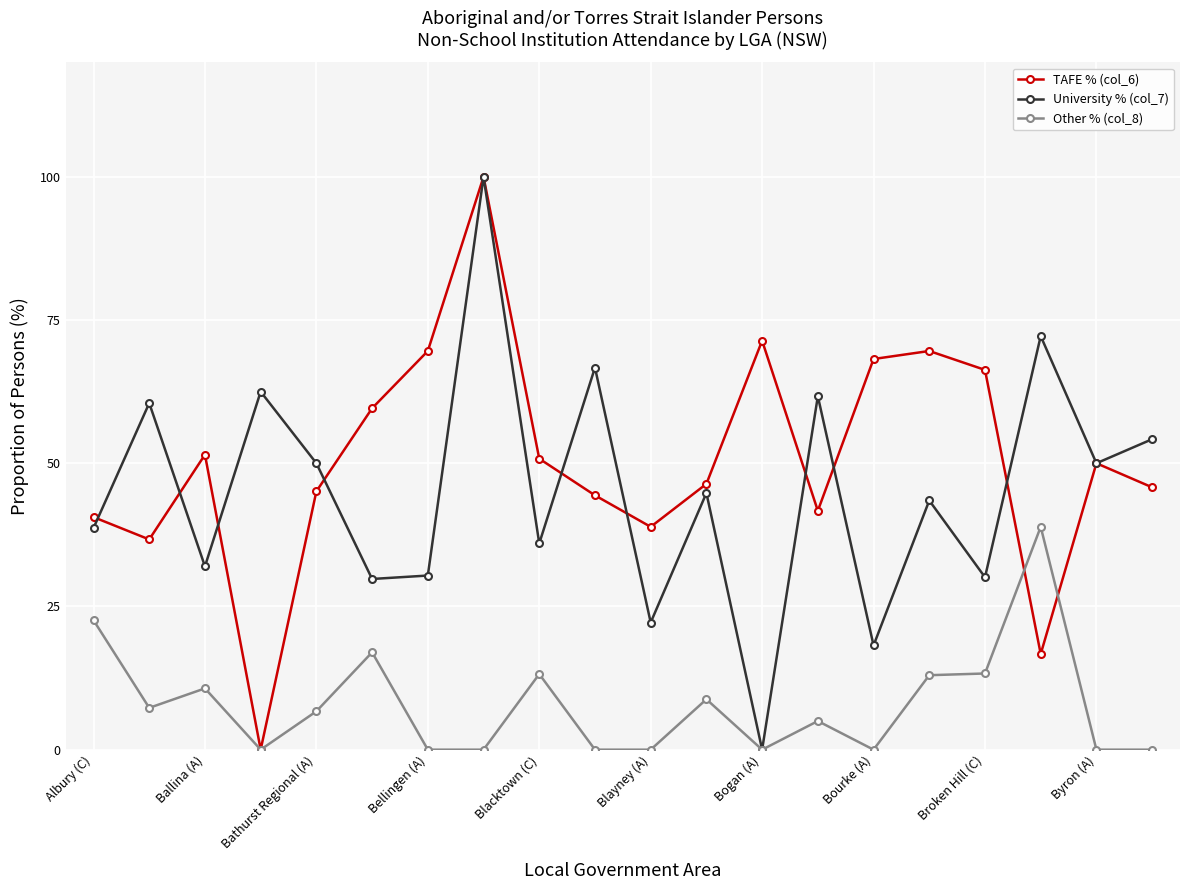

Which series has the largest total across all categories?

TAFE % (col_6)